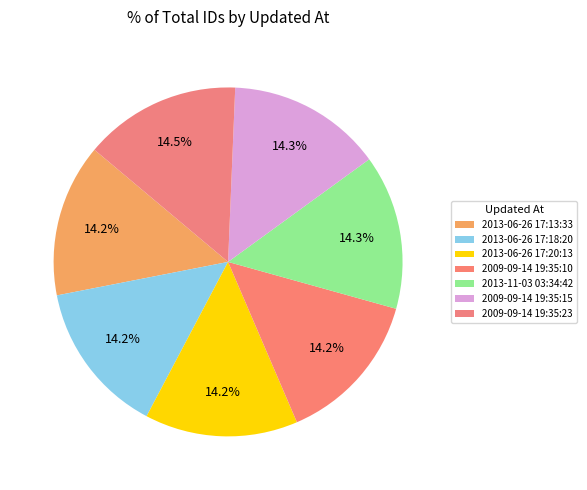

What percentage is the 2009-09-14 19:35:23 slice, to the nearest percent?

15%